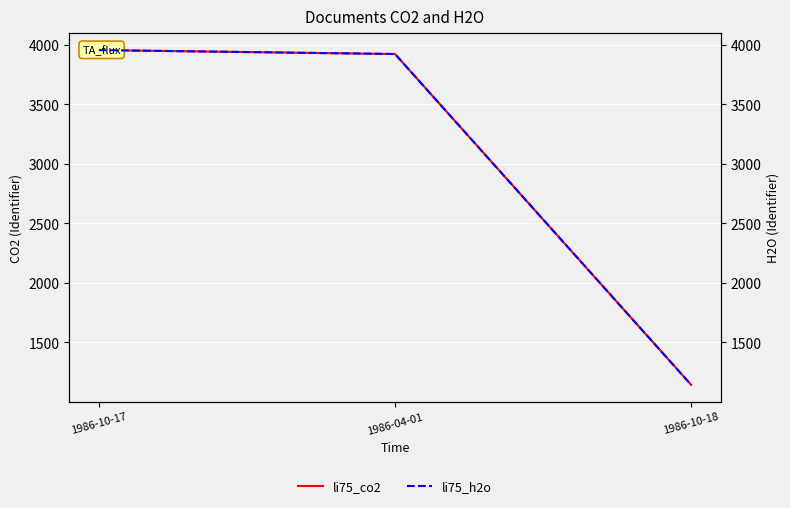

At which category does the chart reach its minimum across all series?

1986-10-18